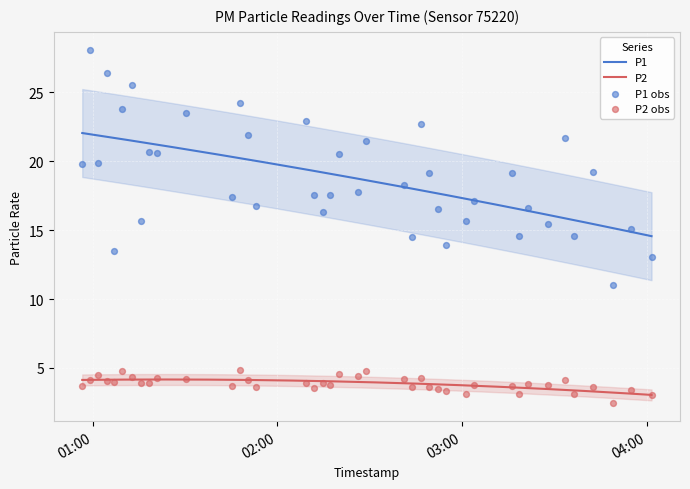

Which series has the widest spread of Y values?

P1